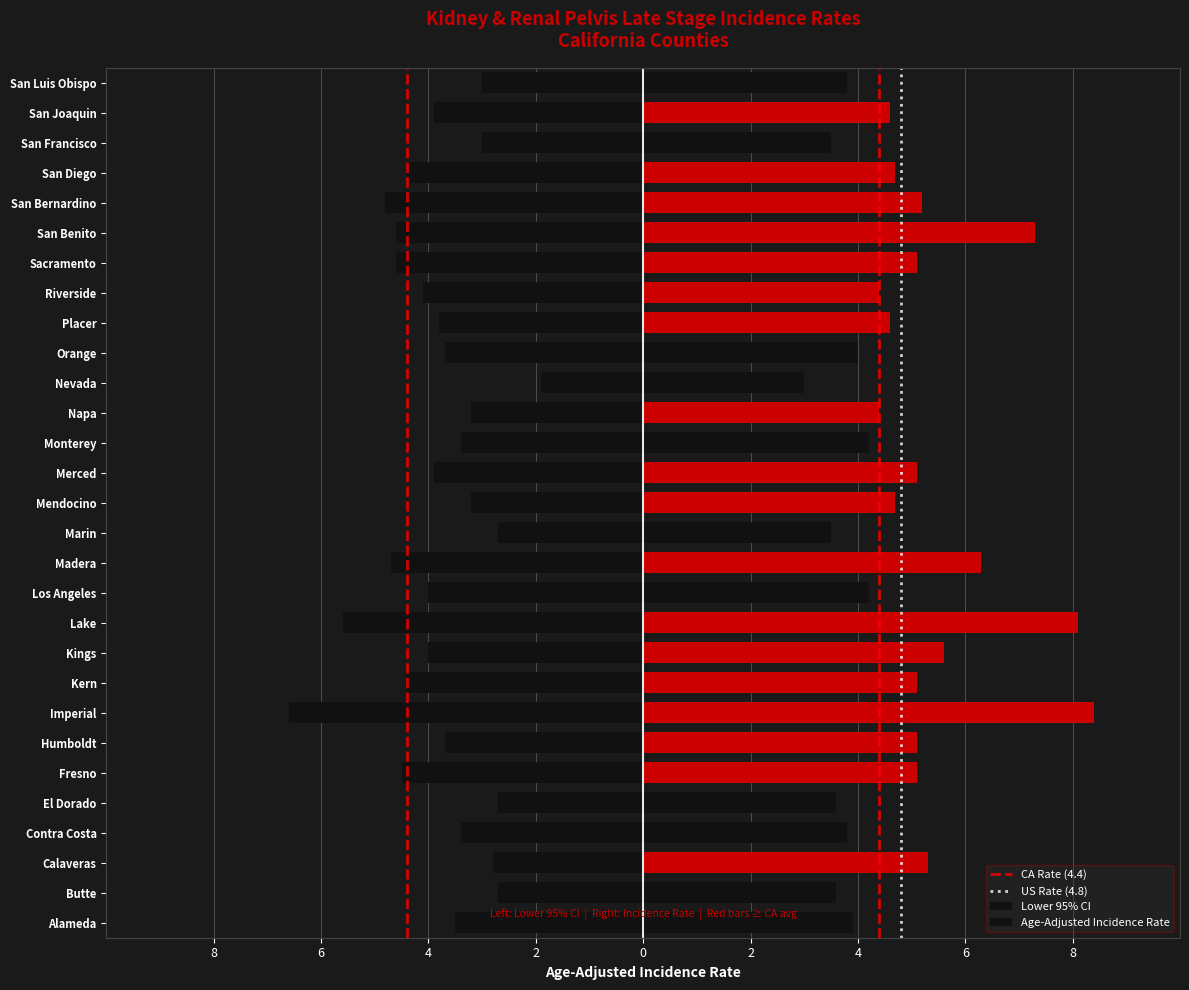

At which label does Lower 95% CI first exceed -3?

Butte